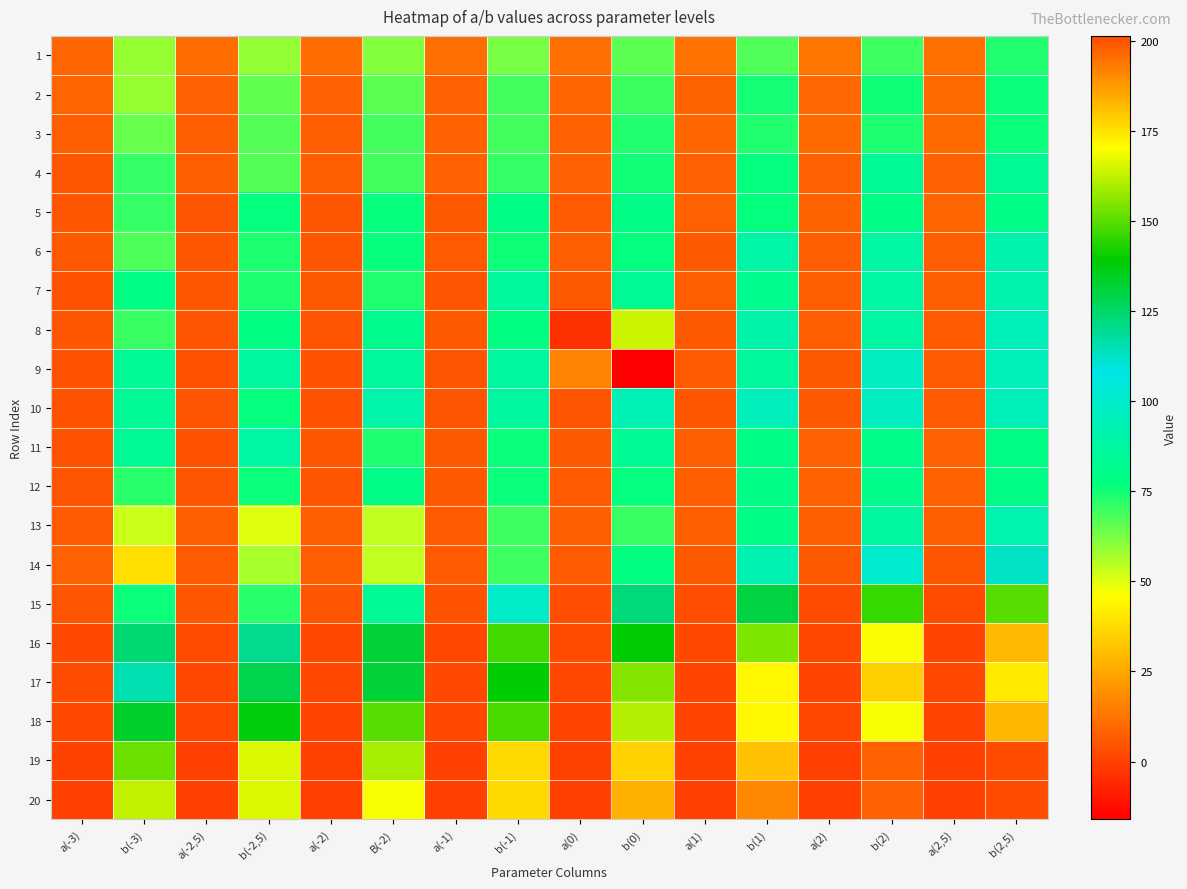

Which has a higher value, a(-3) or b(0)?

b(0)